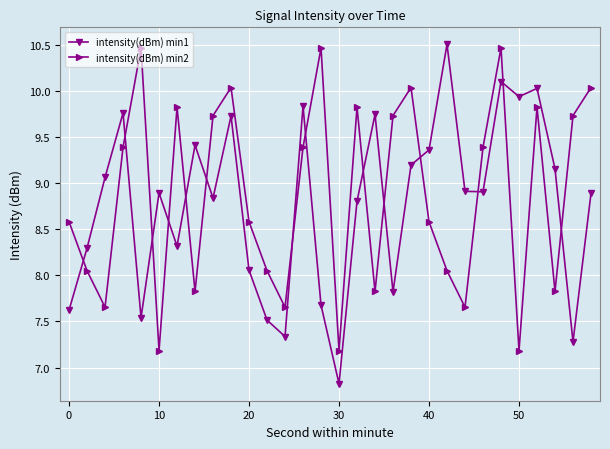

How many intersections are there between intensity(dBm) min2 and intensity(dBm) min1?

14